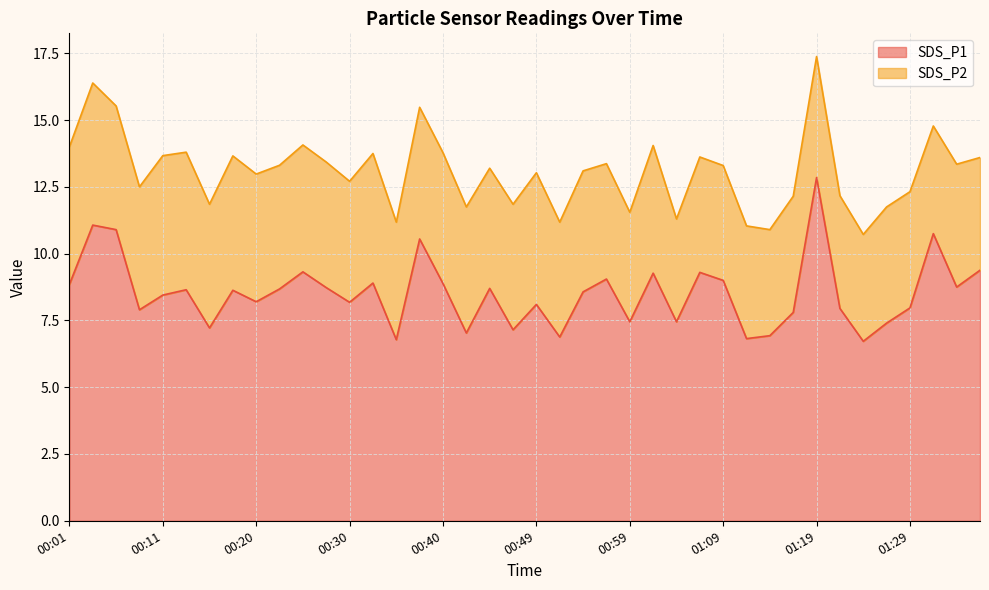

List the labels in order of value, largest first.

01:19, 00:03, 00:06, 01:31, 00:37, 01:36, 00:25, 01:06, 01:02, 00:57, 01:09, 00:32, 00:40, 00:01, 01:34, 00:28, 00:45, 00:23, 00:13, 00:18, 00:54, 00:11, 00:20, 00:30, 00:49, 01:29, 01:21, 00:08, 01:16, 00:59, 01:04, 01:26, 00:15, 00:47, 00:42, 01:14, 00:52, 01:11, 00:35, 01:24